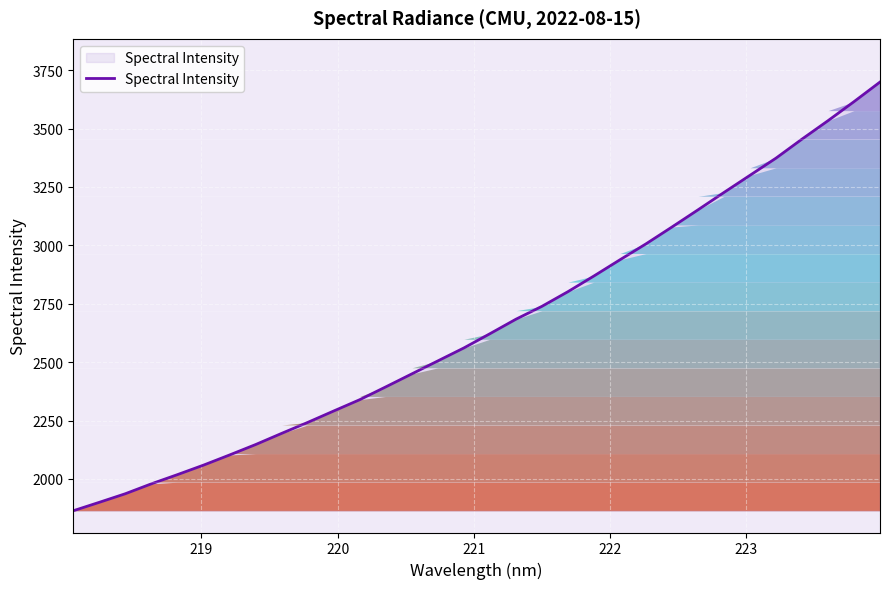

What is the maximum value shown in the chart?

3699.1